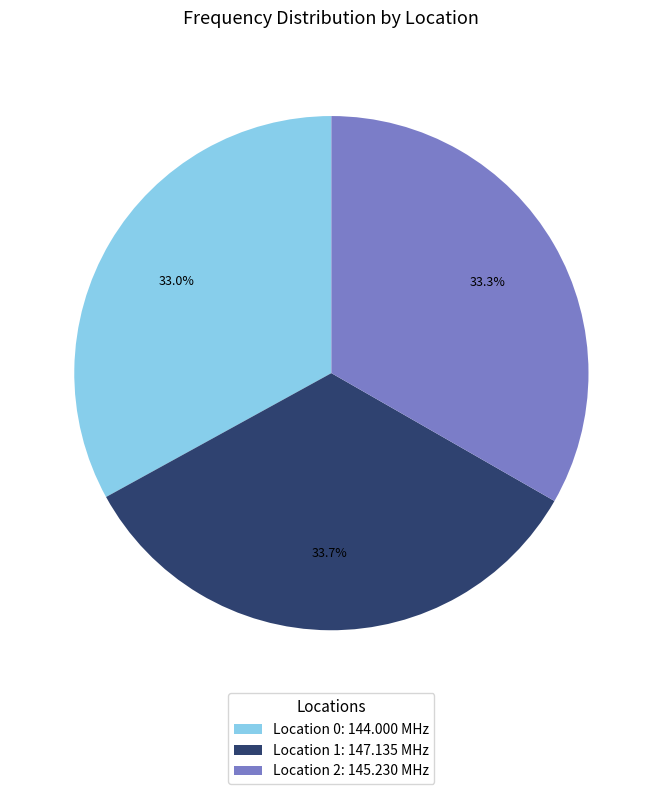

Which has a higher value, Location 1: 147.135 MHz or Location 0: 144.000 MHz?

Location 1: 147.135 MHz